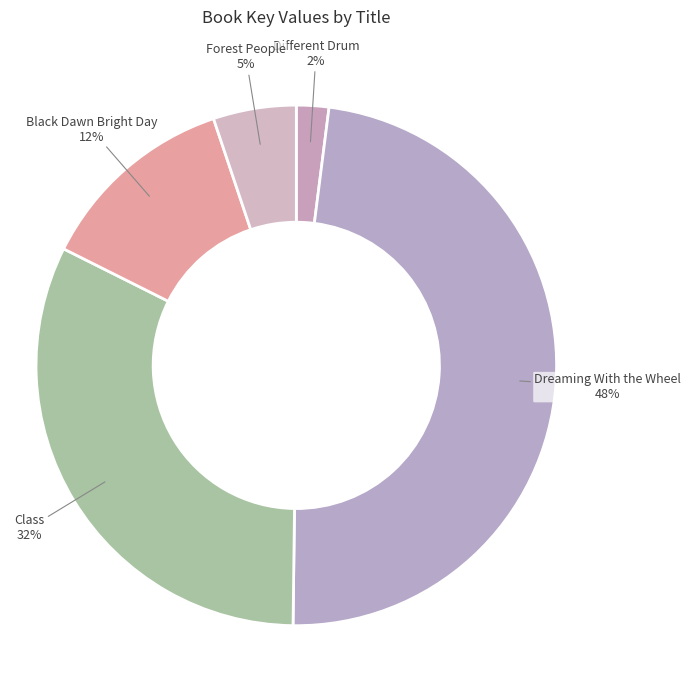

How many slices are in this pie chart?

5